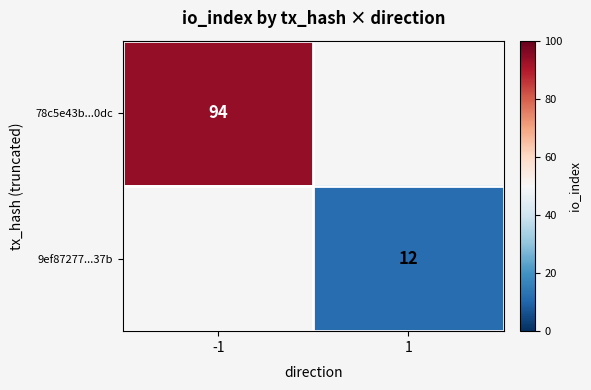

Is the value of 9ef87277...37b at 1 greater than the value of 78c5e43b...0dc at -1?

No